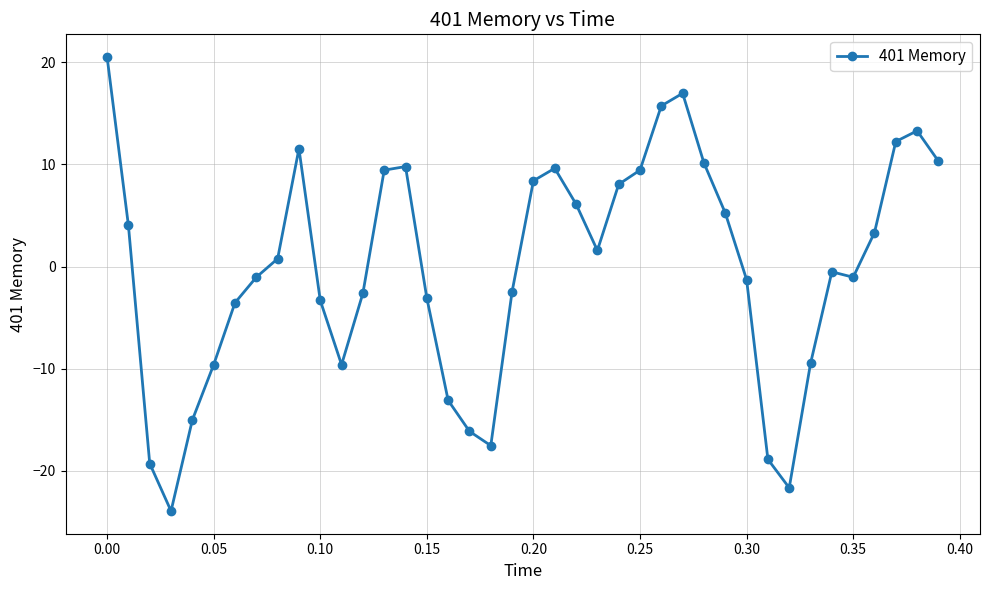

True or false: there are more than 1 points higher than both neighbors.

True